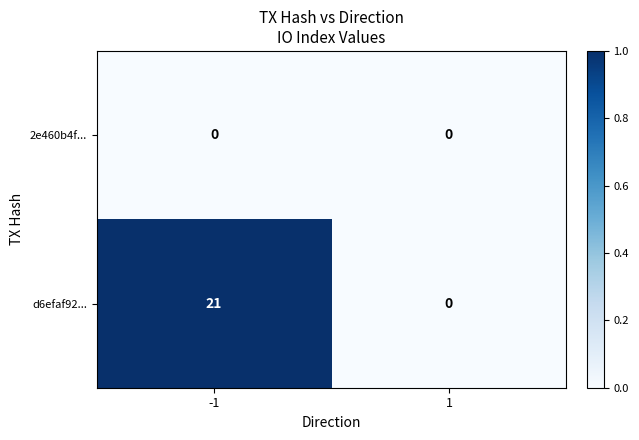

How many series are shown in this chart?

2